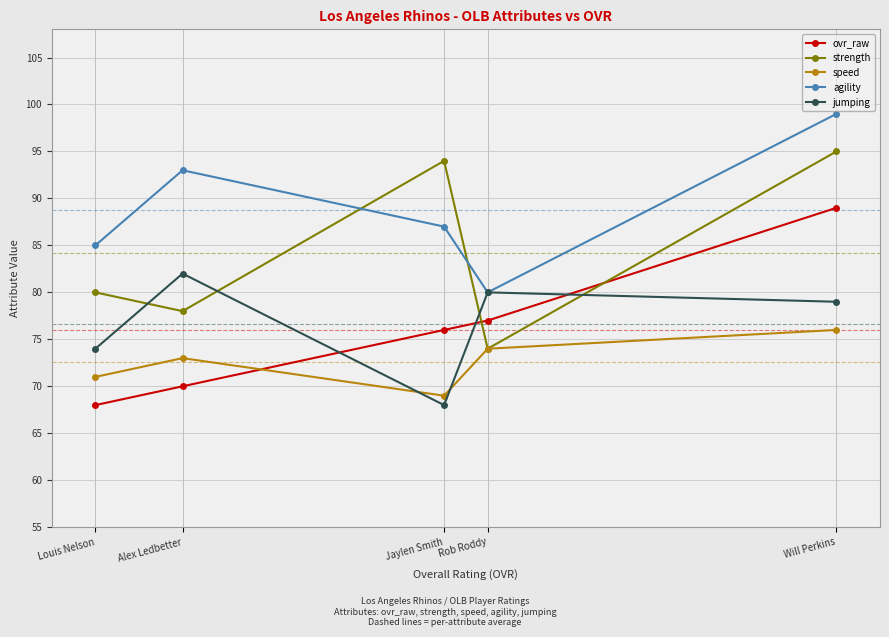

Rank the series by their maximum value, from lowest to highest.

speed, jumping, ovr_raw, strength, agility